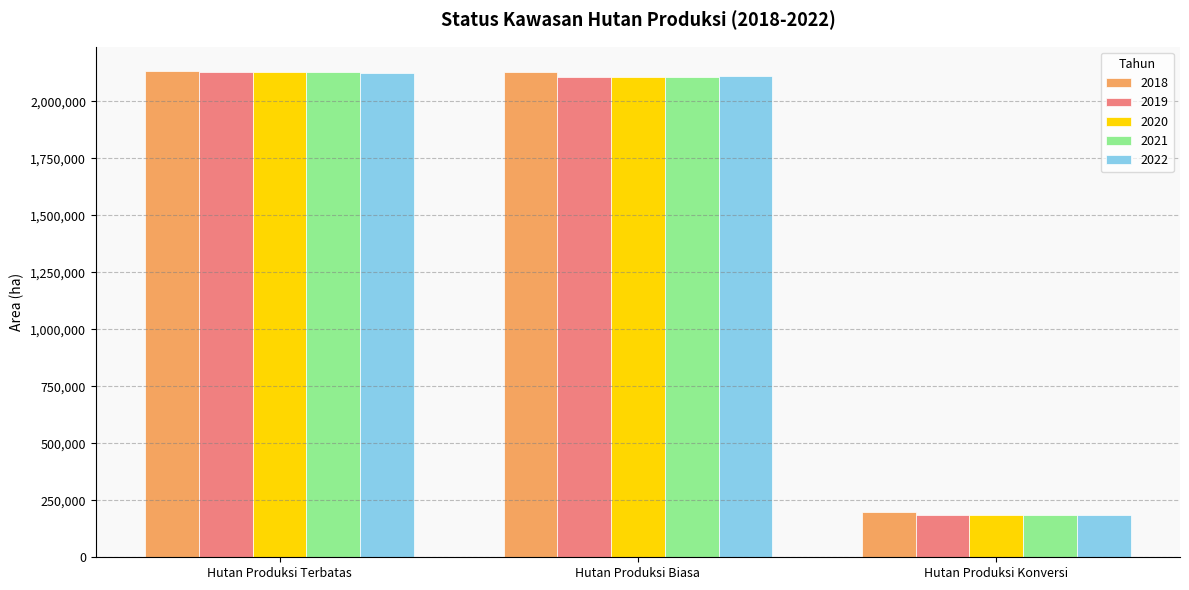

Is the value of 2018 at Hutan Produksi Biasa greater than the value of 2021 at Hutan Produksi Konversi?

Yes